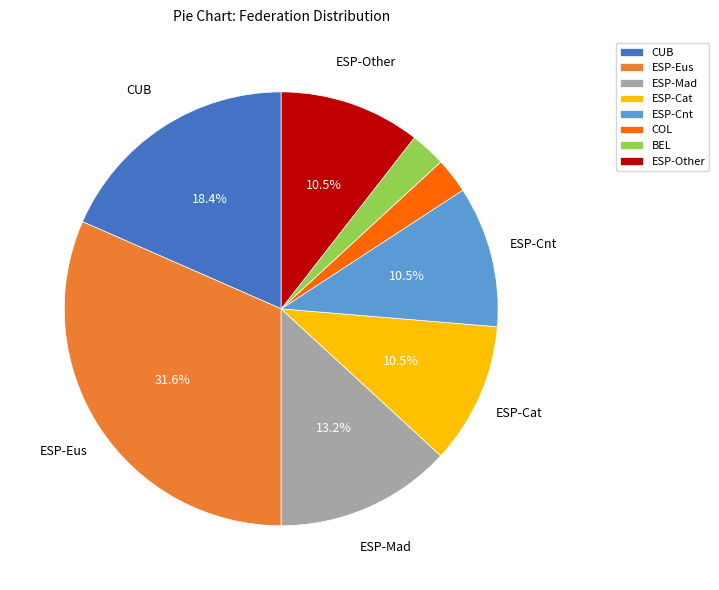

To the nearest percent, what portion does COL represent?

3%